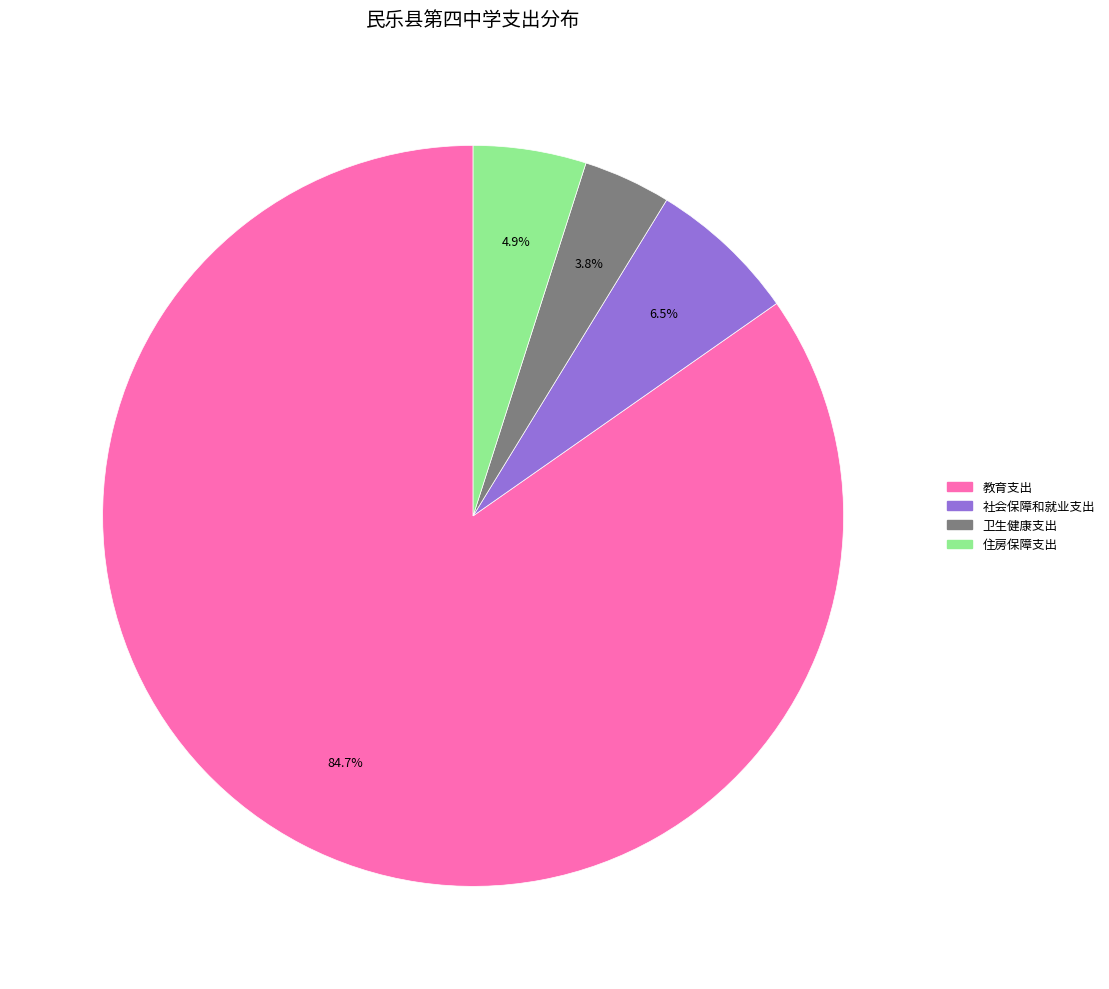

Is the sum of 教育支出 and 住房保障支出 greater than half?

Yes